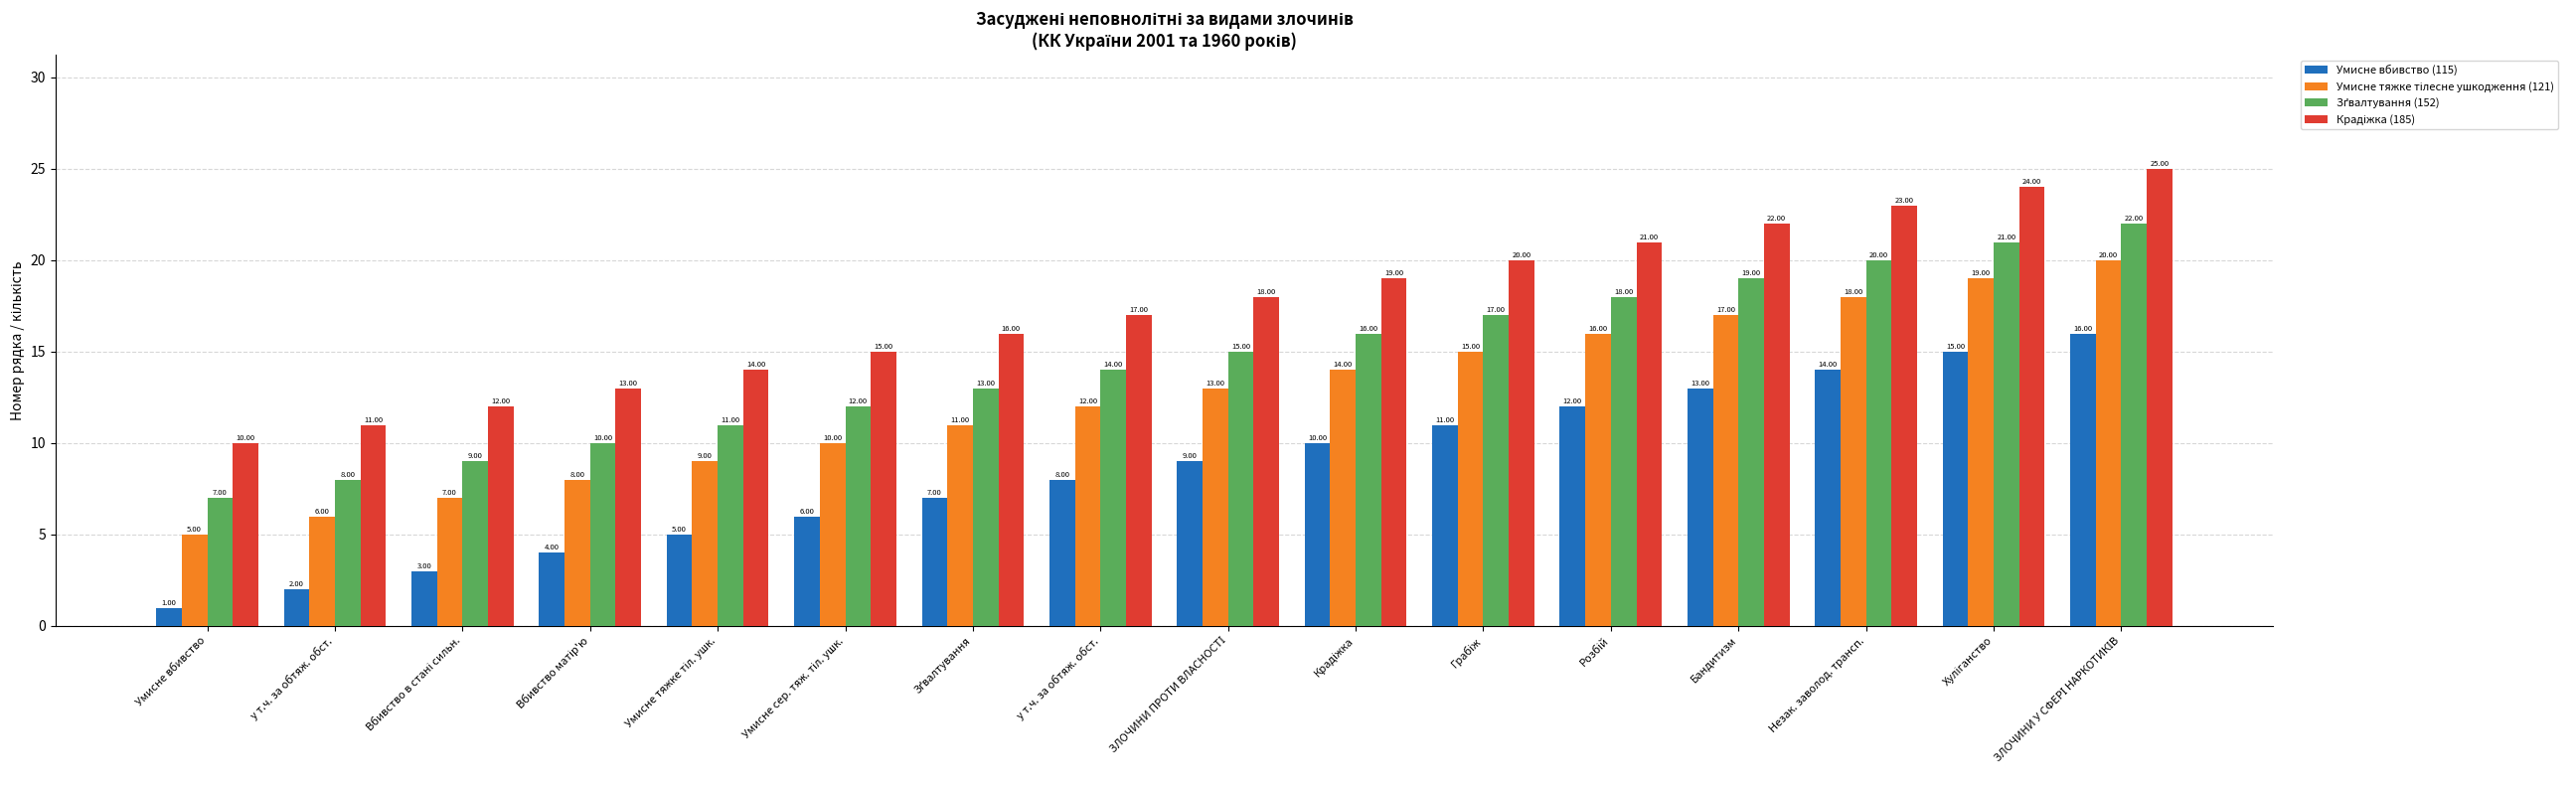

What is the minimum value shown in the chart?

1